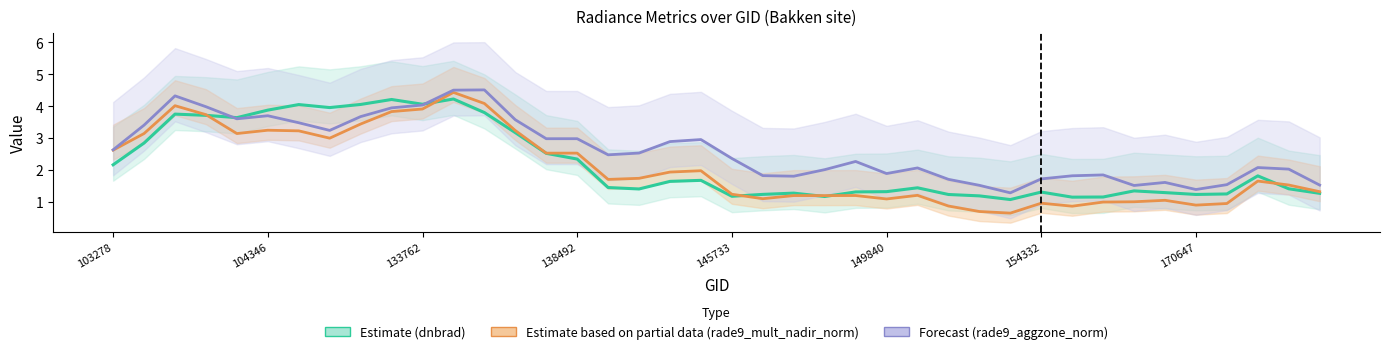

Is the value of Estimate based on partial data (rade9_mult_nadir_norm) at 170647 greater than the value of Estimate (dnbrad) at 13?

No